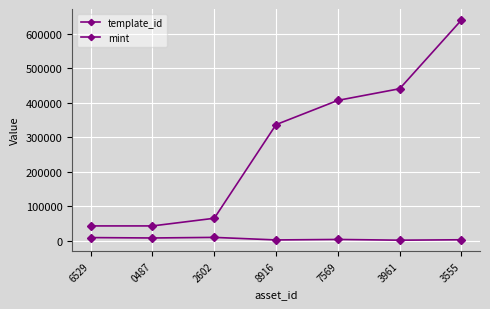

True or false: mint and template_id cross at least once.

False